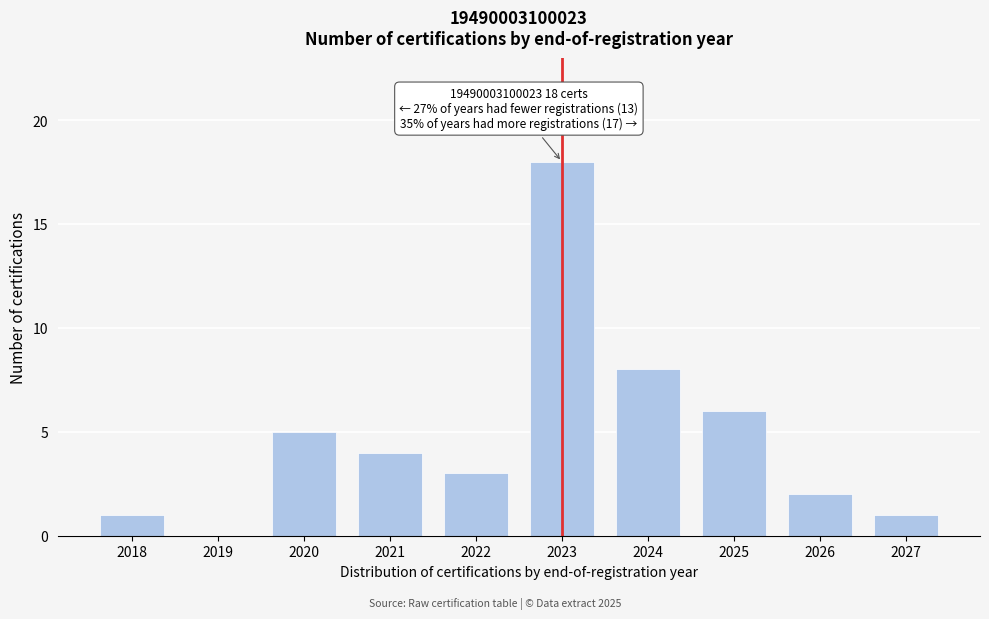

Reading left to right, extract all data points from this chart.

2018=1	2019=0	2020=5	2021=4	2022=3	2023=18	2024=8	2025=6	2026=2	2027=1